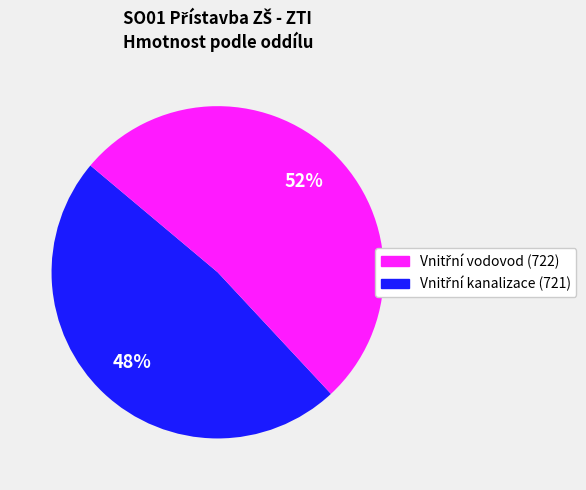

Does any single category account for the majority?

Yes